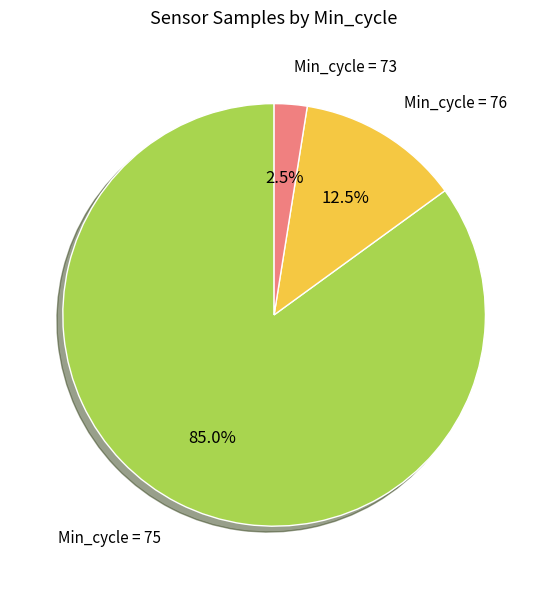

Does Min_cycle = 76 account for over 50% of the chart?

No